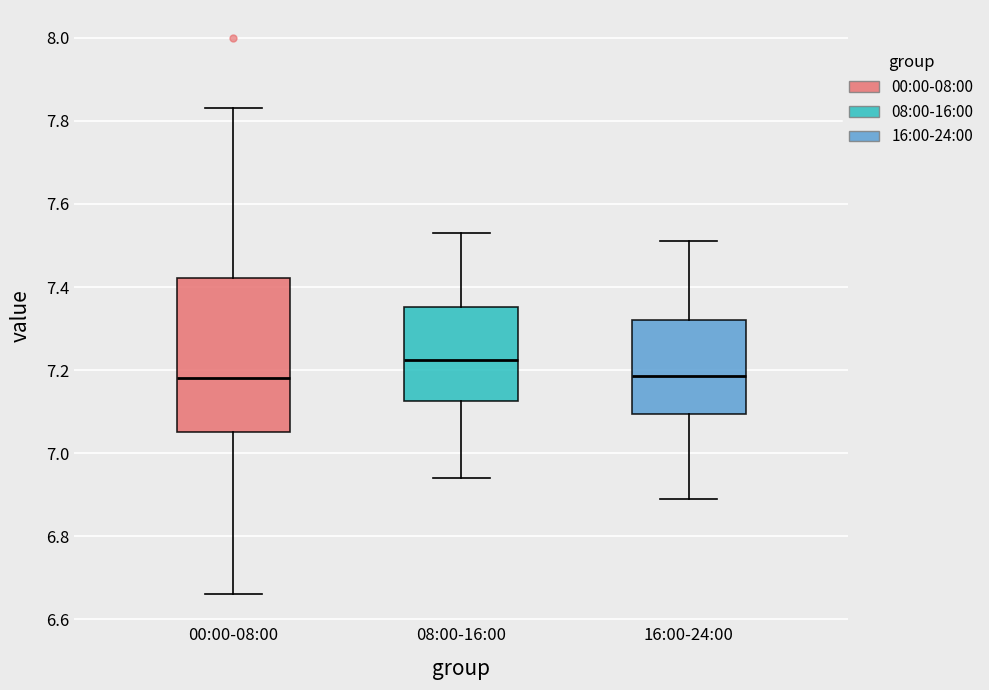

Which box is the tallest, from its lower edge to its upper edge?

00:00-08:00